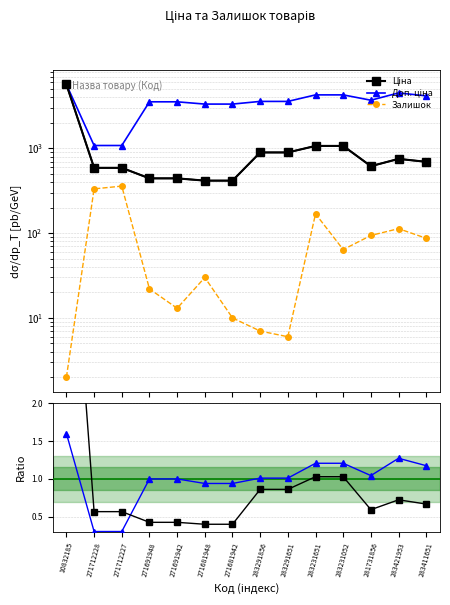

In Ціна, how many points are higher than both neighbors (excluding endpoints)?

1